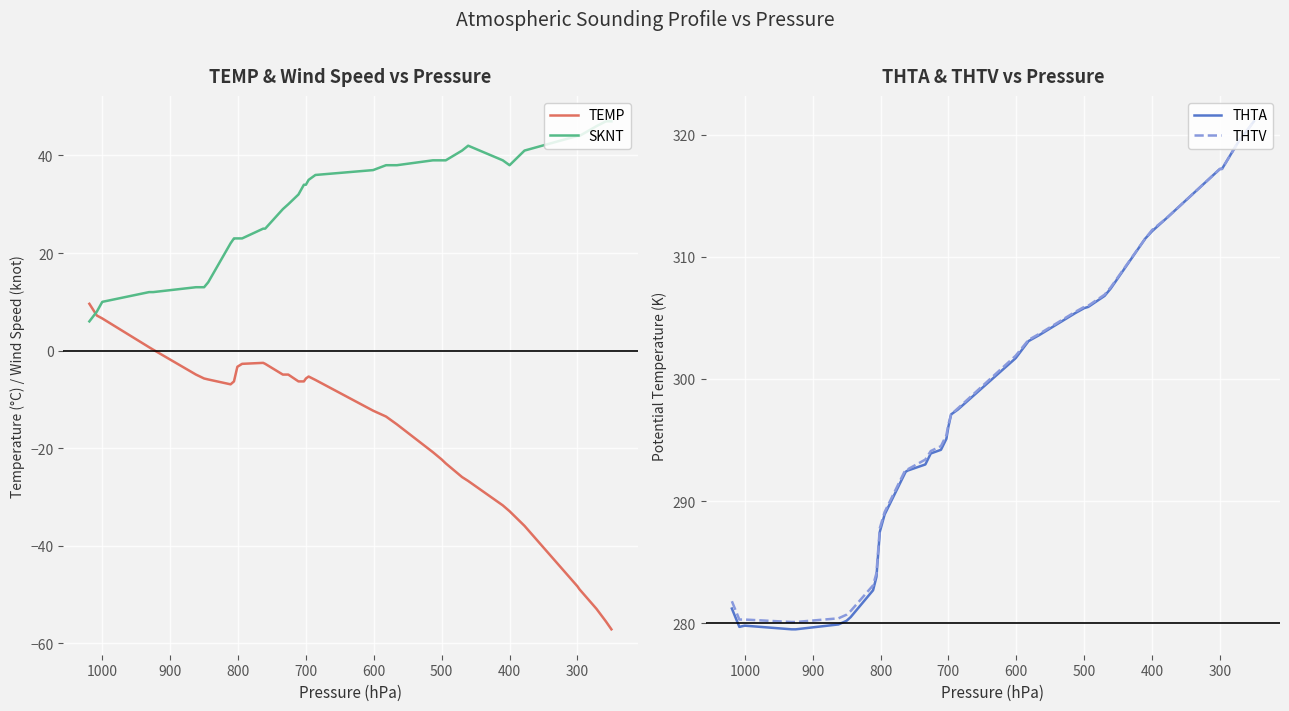

In TEMP, how many points are higher than both neighbors (excluding endpoints)?

2